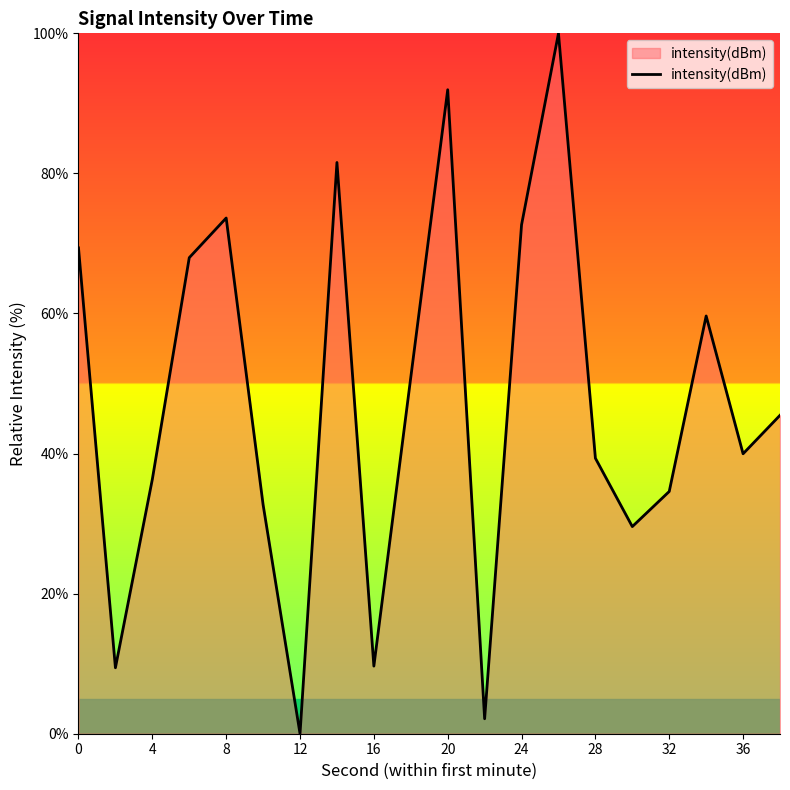

How many lines are shown in the chart?

1